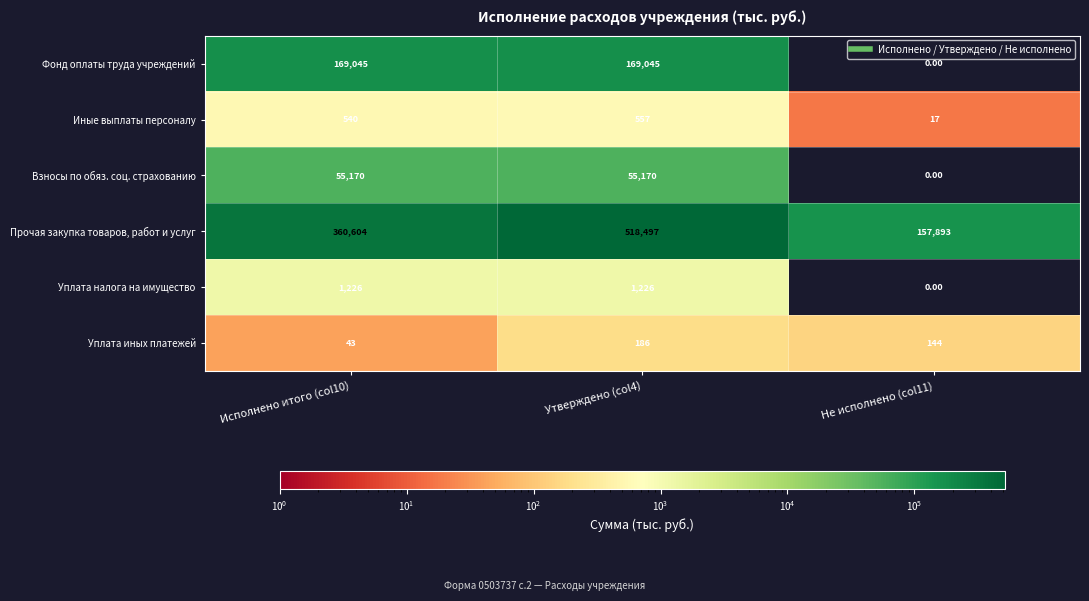

What is the sum of all Взносы по обяз. соц. страхованию values?

110340